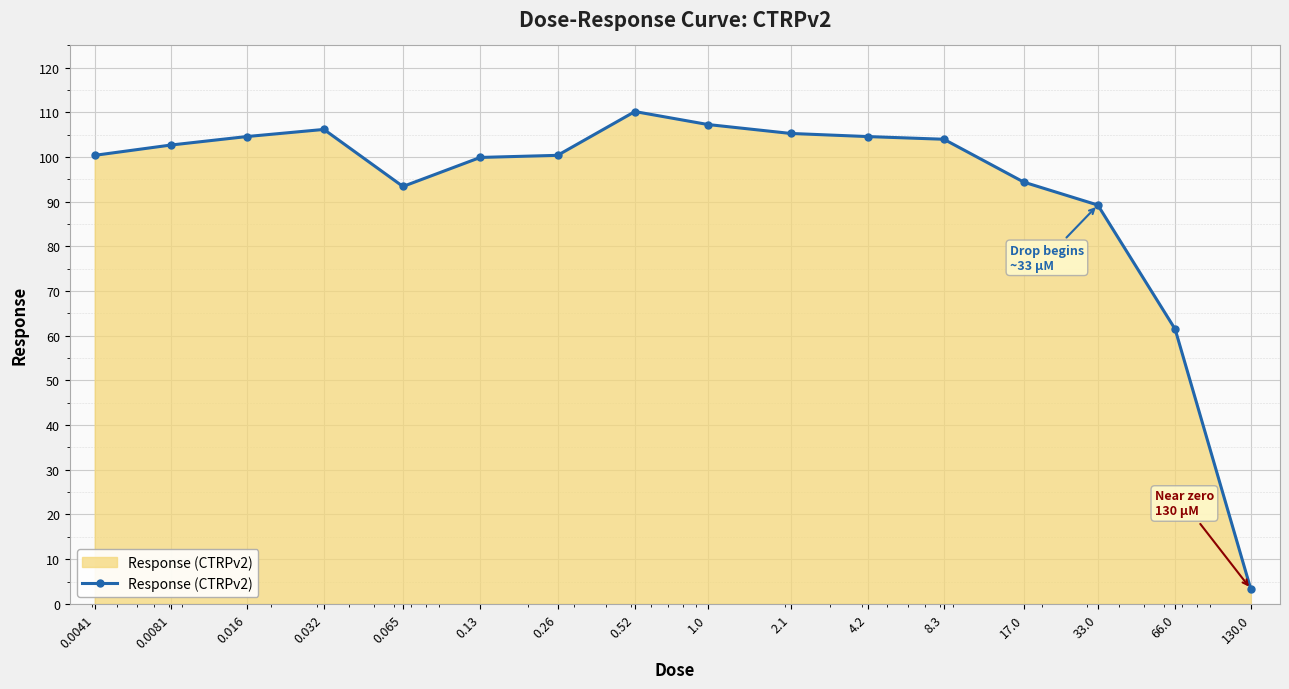

How many data points are above 102?

8